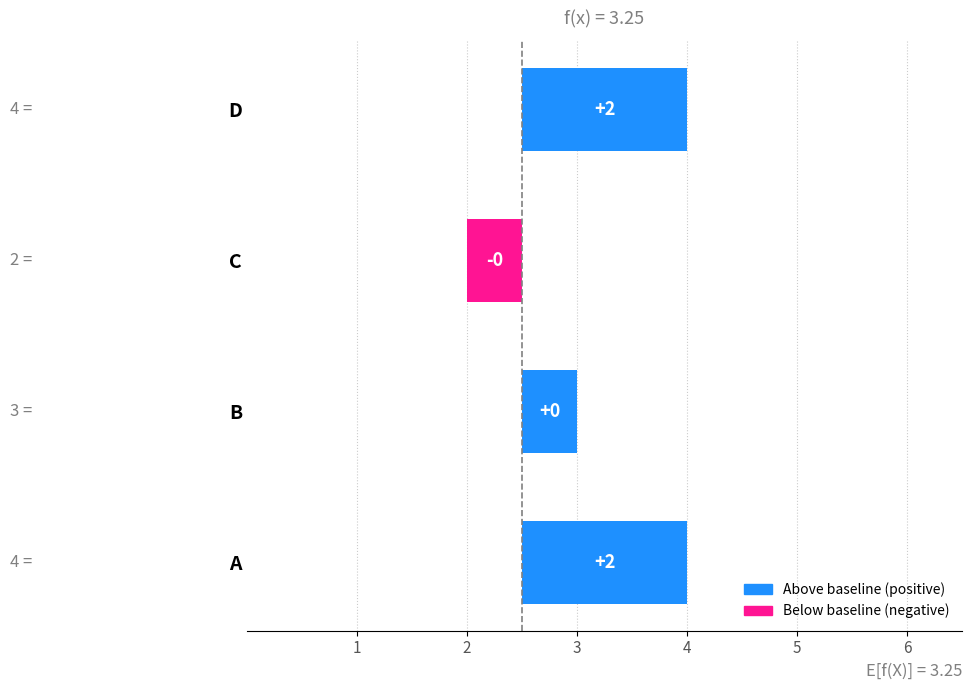

How many values are between 3 and 4?

3